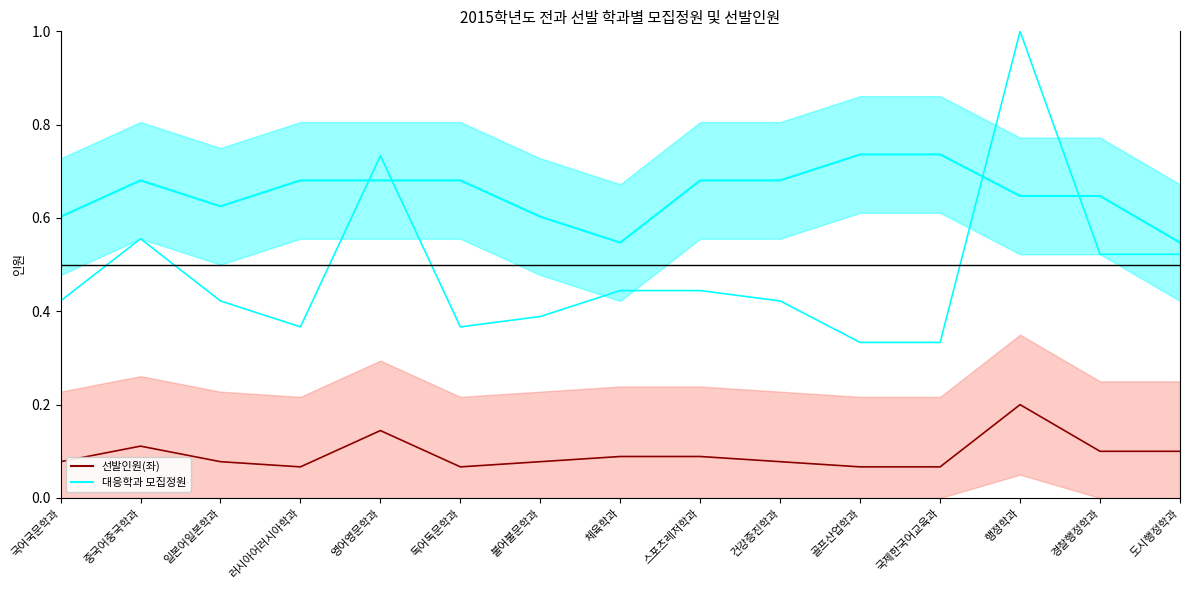

Which series changed the most between 불어불문학과 and 행정학과?

모집정원(좌)